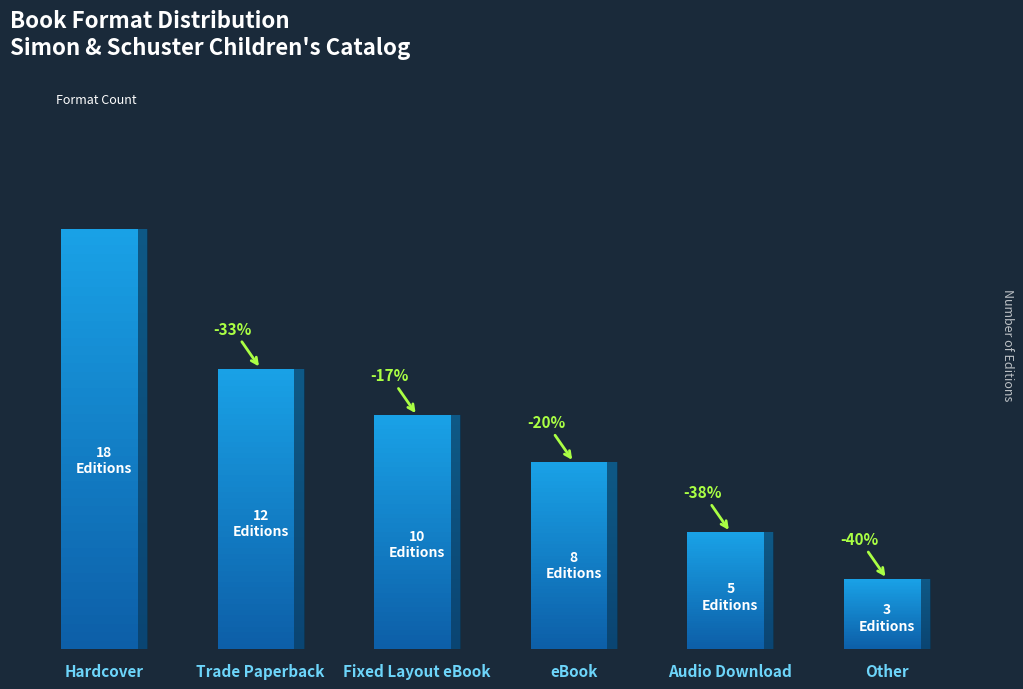

What is the difference between the maximum and second lowest values?

13